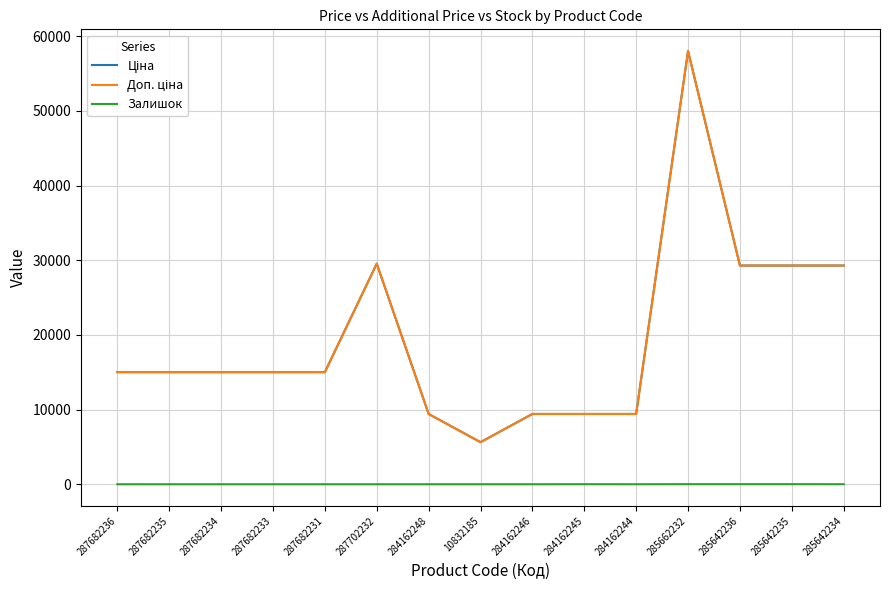

Which series has the widest spread of values?

Ціна